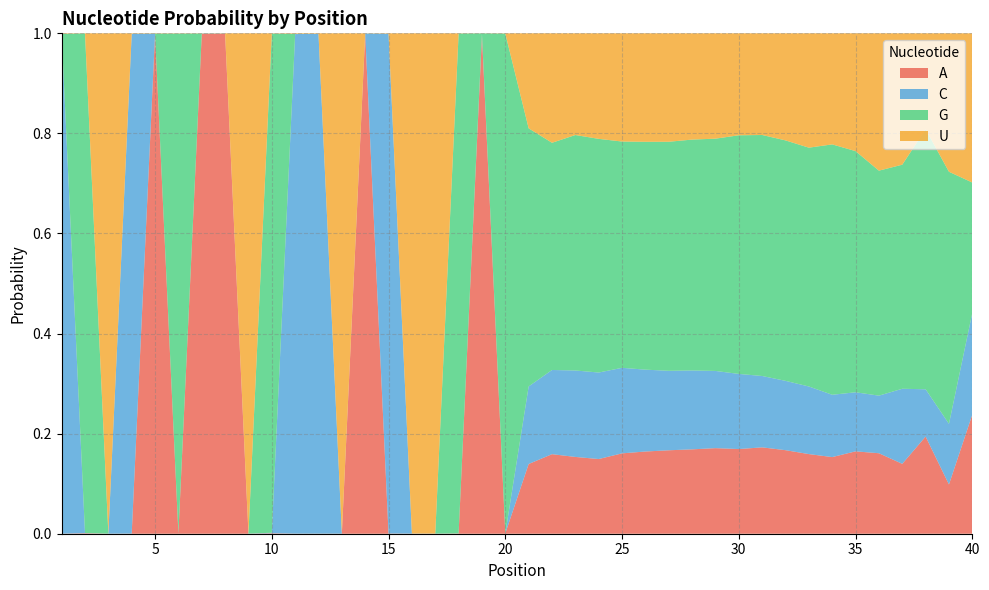

True or false: U has a value of 0.2 at 24.

True